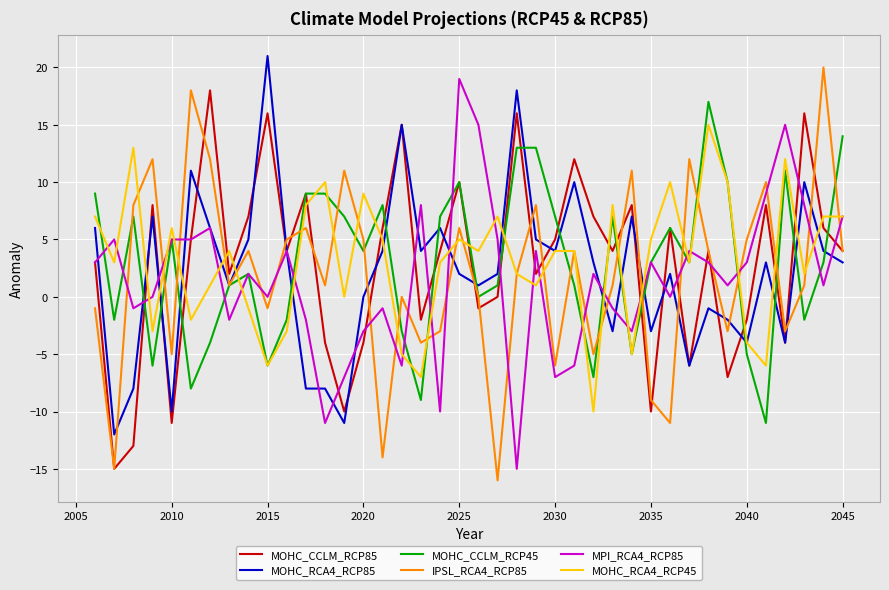

How many distinct data groups are displayed?

6